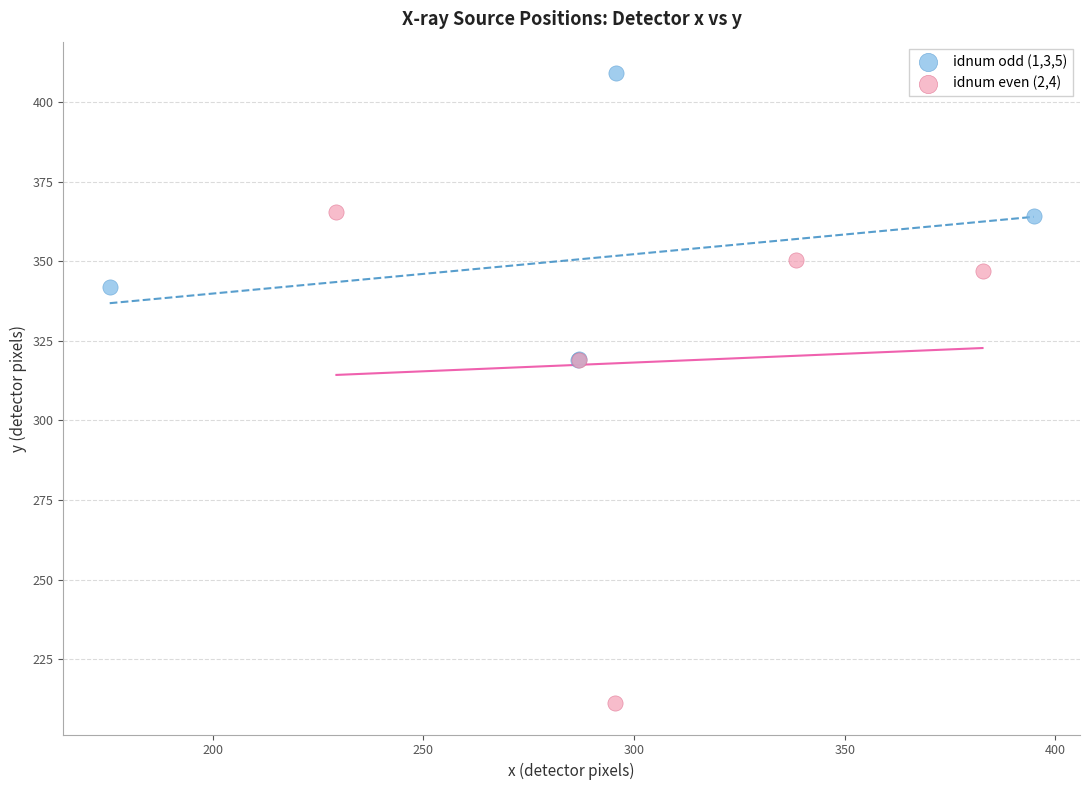

Which series contains the highest Y value?

idnum odd (1,3,5)